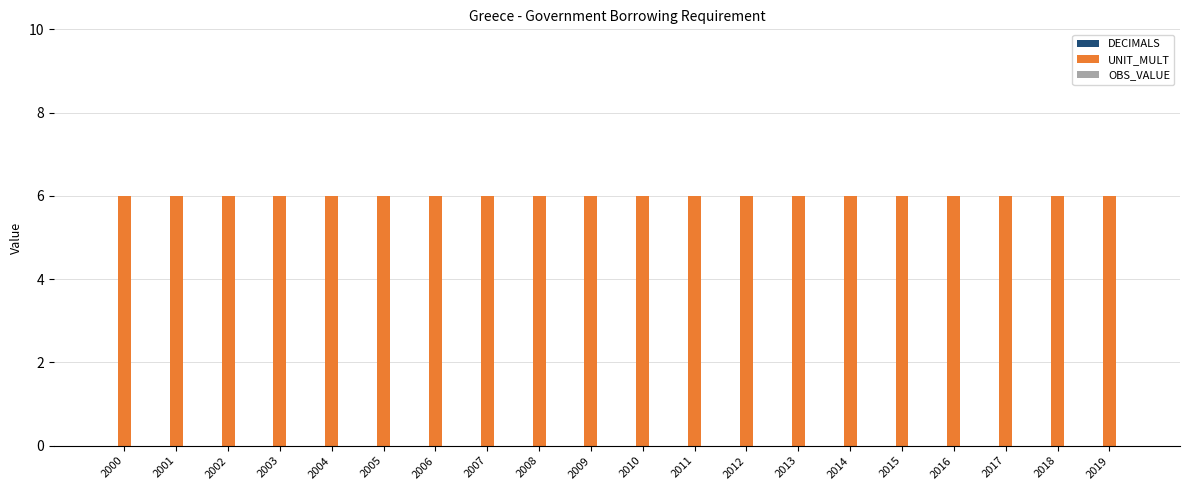

At how many categories does at least one series exceed 4?

20